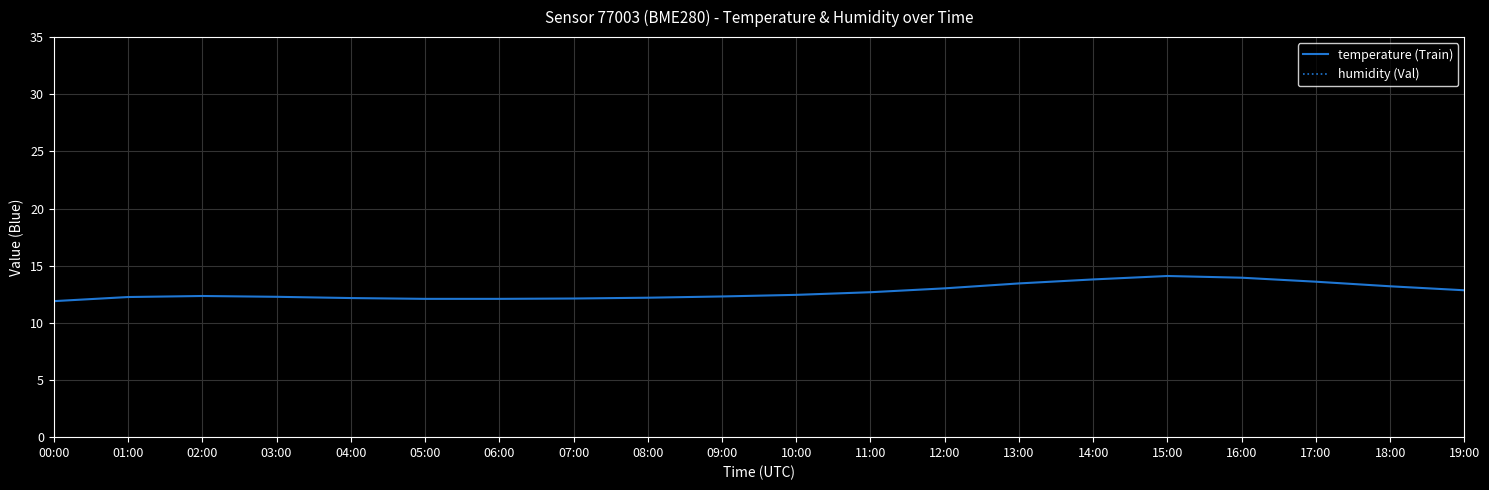

At how many categories does at least one series exceed 82?

3